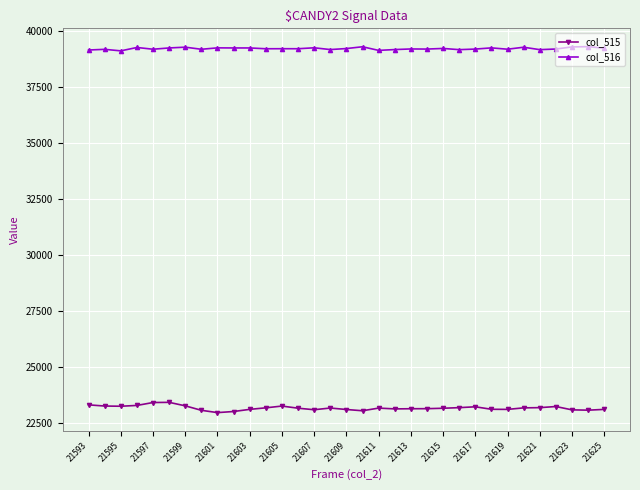

Which series has the largest range (max minus min)?

col_515